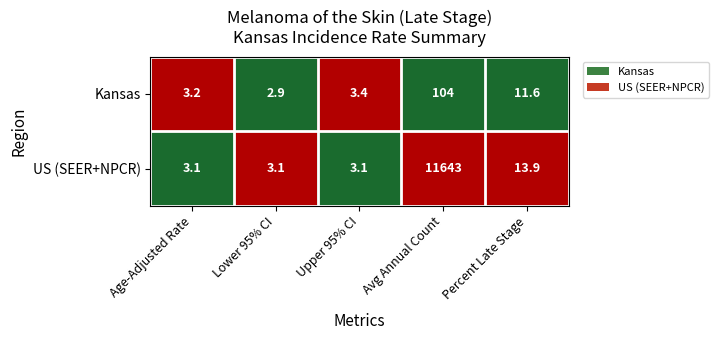

The value of Kansas at Upper 95% CI is 4.5. True or false?

False